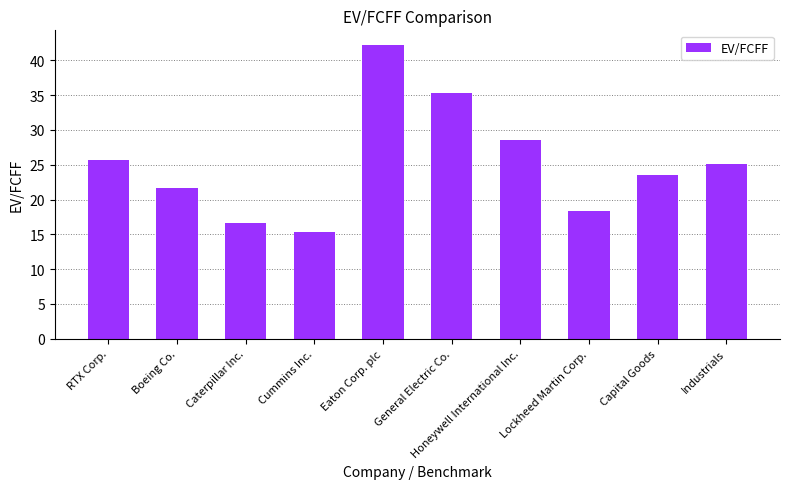

Count the number of categories in the chart.

10